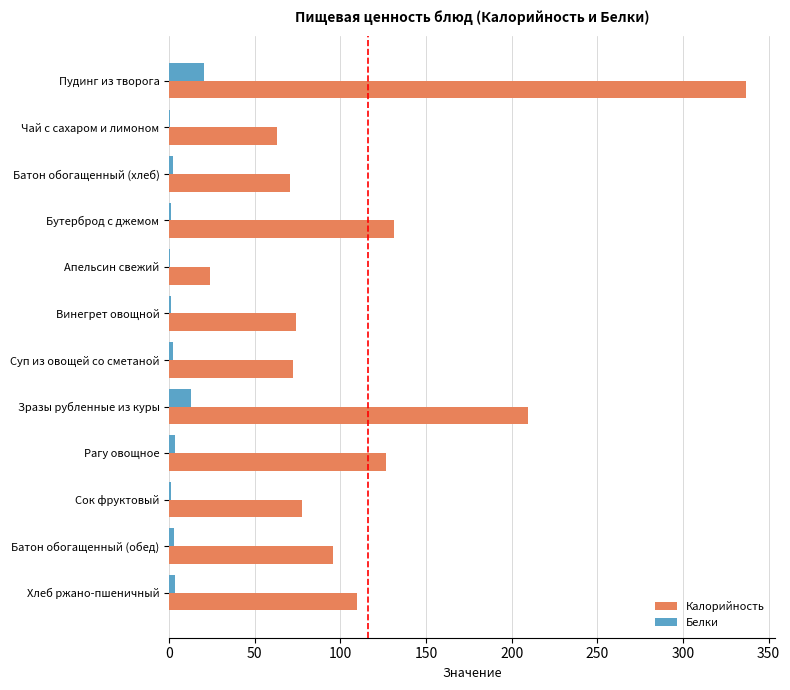

At which category is the sum across all series the highest?

Пудинг из творога